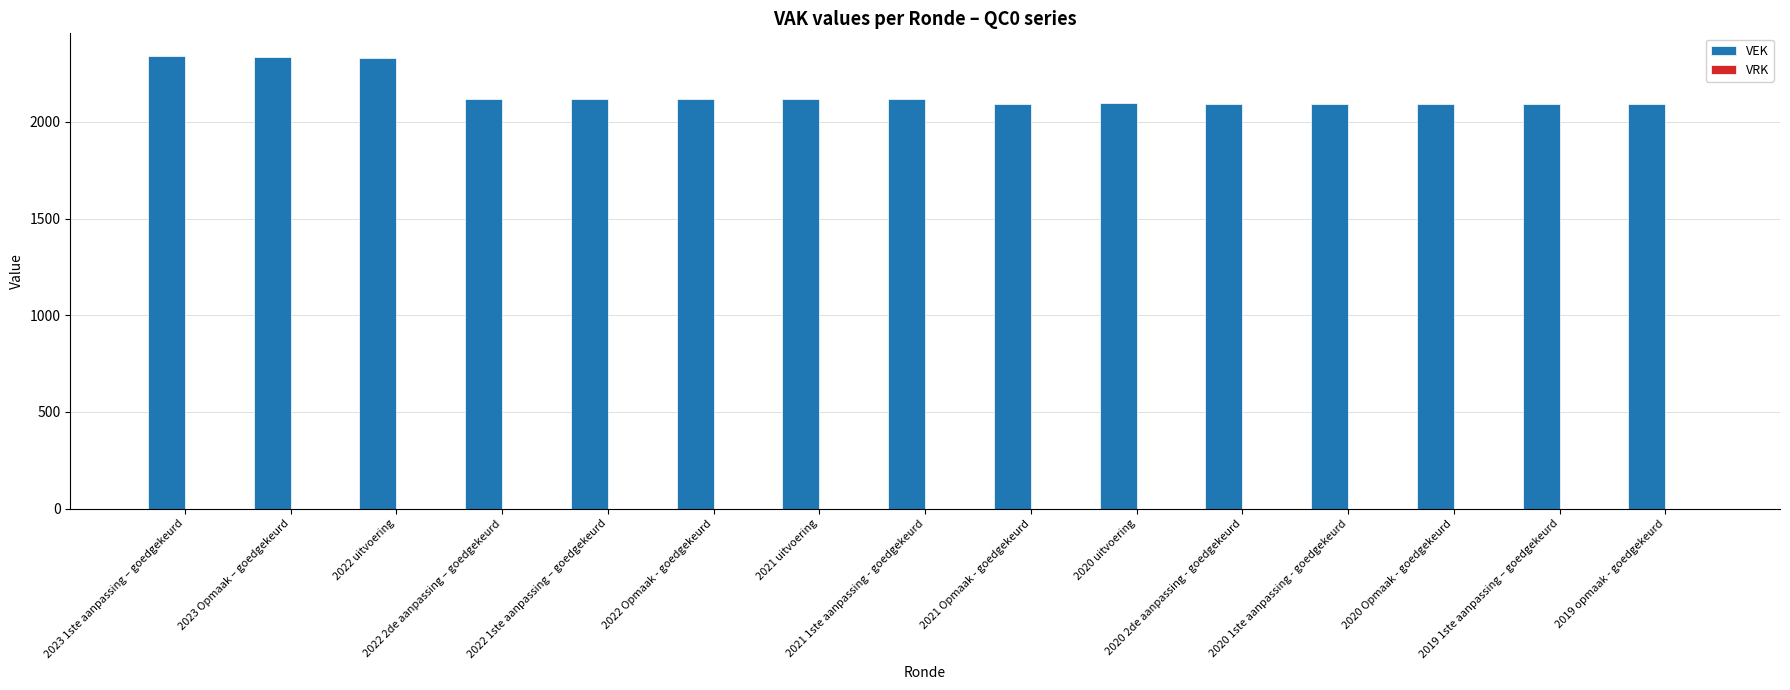

What is the value of the 9th bar from the left?

2091